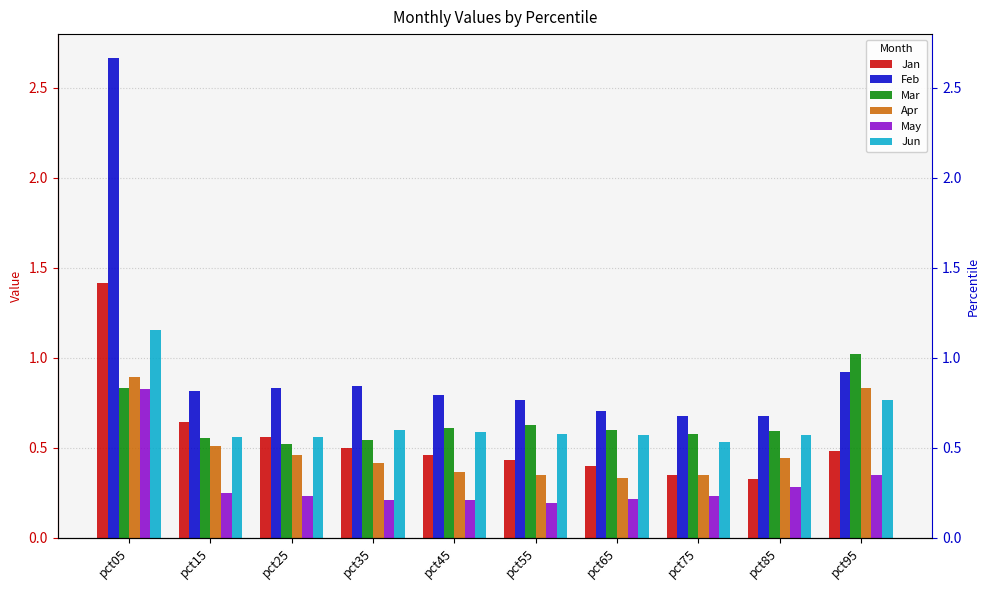

Is the value of Feb at pct35 greater than the value of May at pct25?

Yes